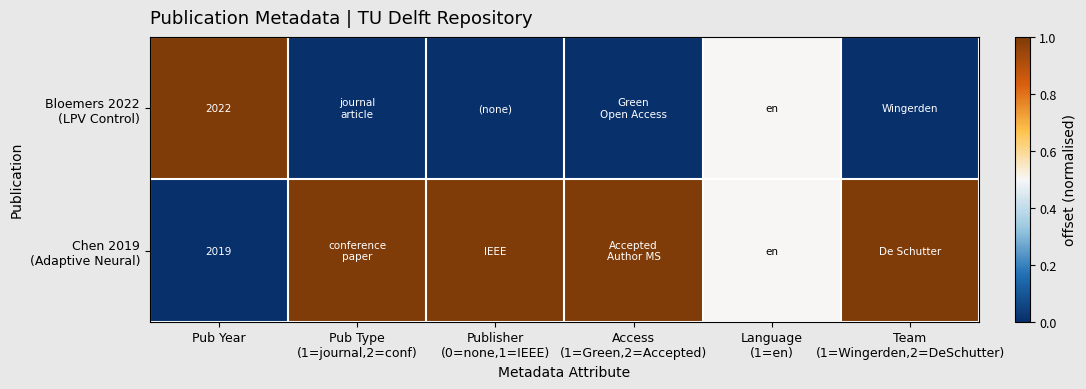

Rank the categories by Chen 2019 (Adaptive Neural) value from lowest to highest.

Pub Year, Language (1=en), Pub Type (1=journal,2=conf), Publisher (0=none,1=IEEE), Access (1=Green,2=Accepted), Team (1=Wingerden,2=DeSchutter)